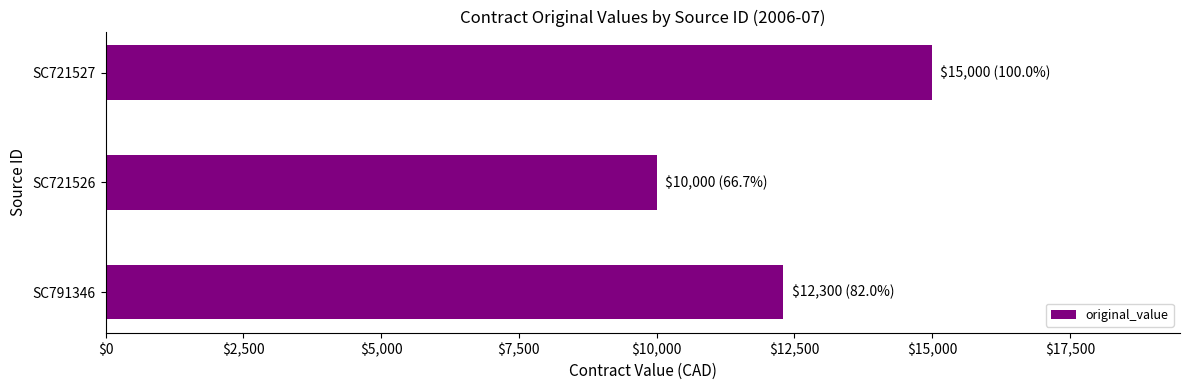

Reading top to bottom, extract all data points from this chart.

SC721527=15000	SC721526=10000	SC791346=12300